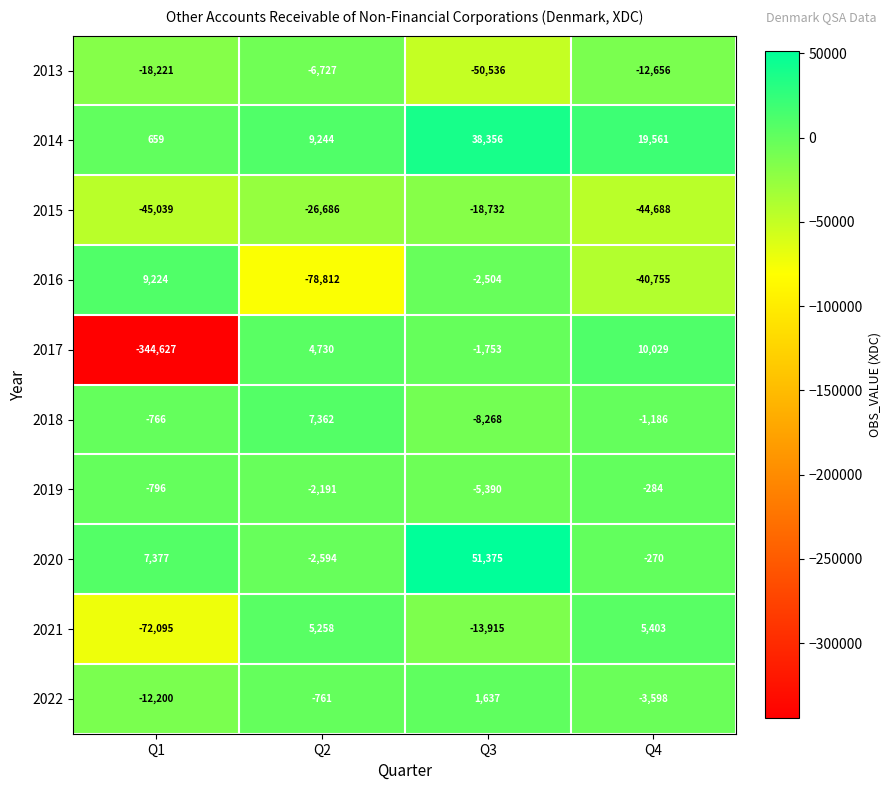

What is the total value across all series at Q3?

-9730